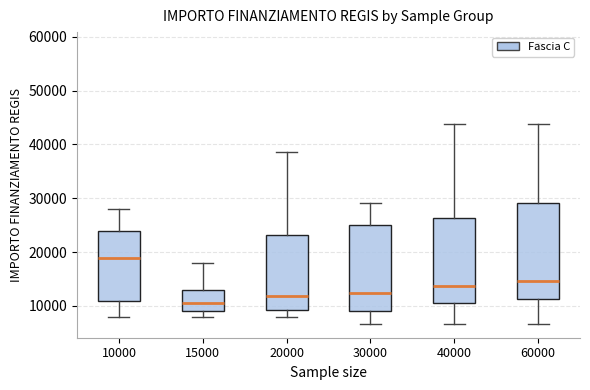

Which box is the tallest, from its lower edge to its upper edge?

60000